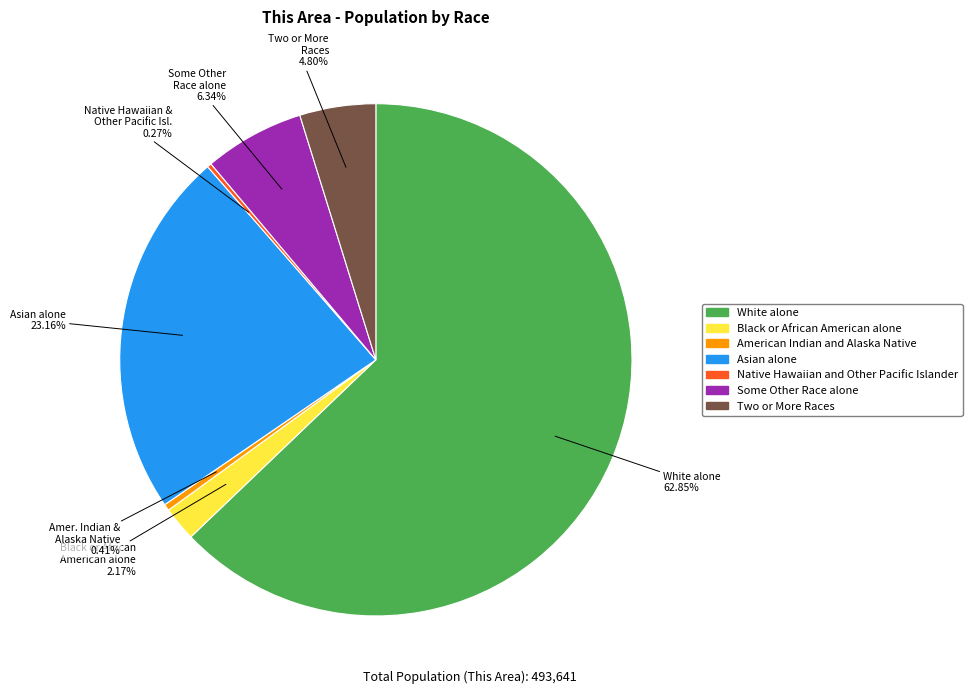

Which slice is the largest?

White alone